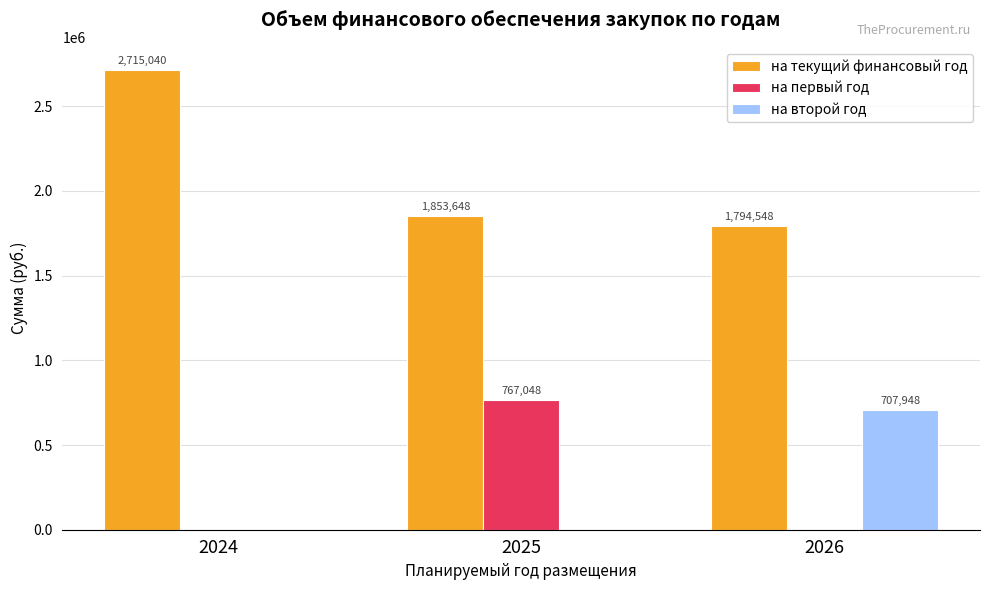

Between 2024 and 2026, which series saw the biggest shift?

на текущий финансовый год